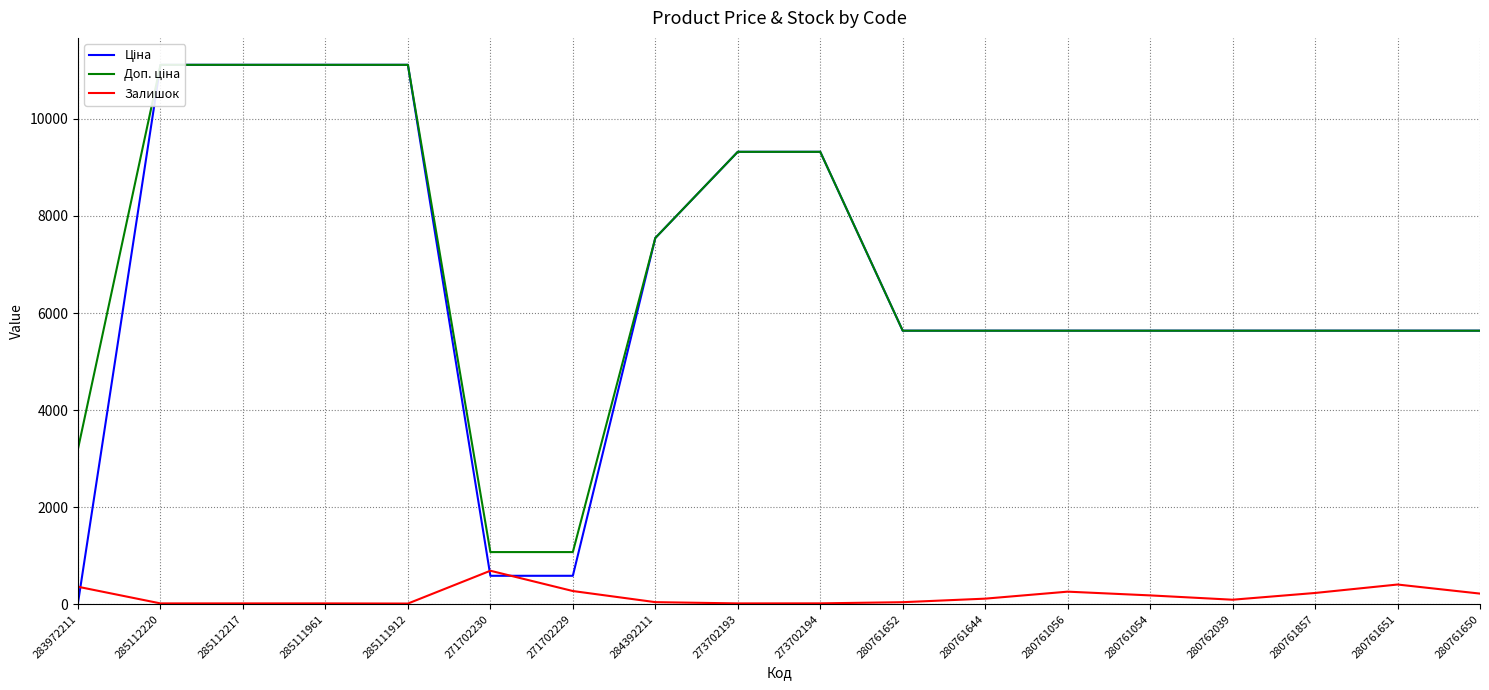

In Залишок, how many points are lower than both neighbors (excluding endpoints)?

3